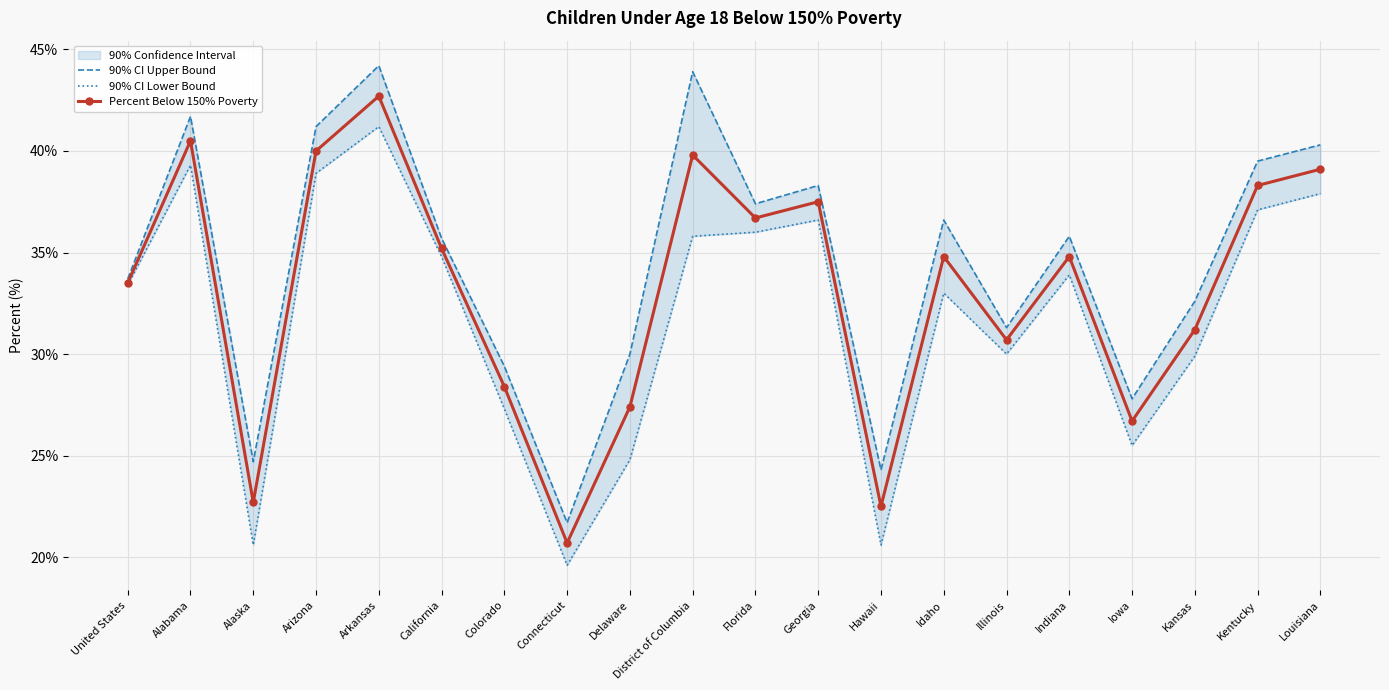

What is the value of the Percent Below 150% Poverty point at the 14th from the left?

34.8